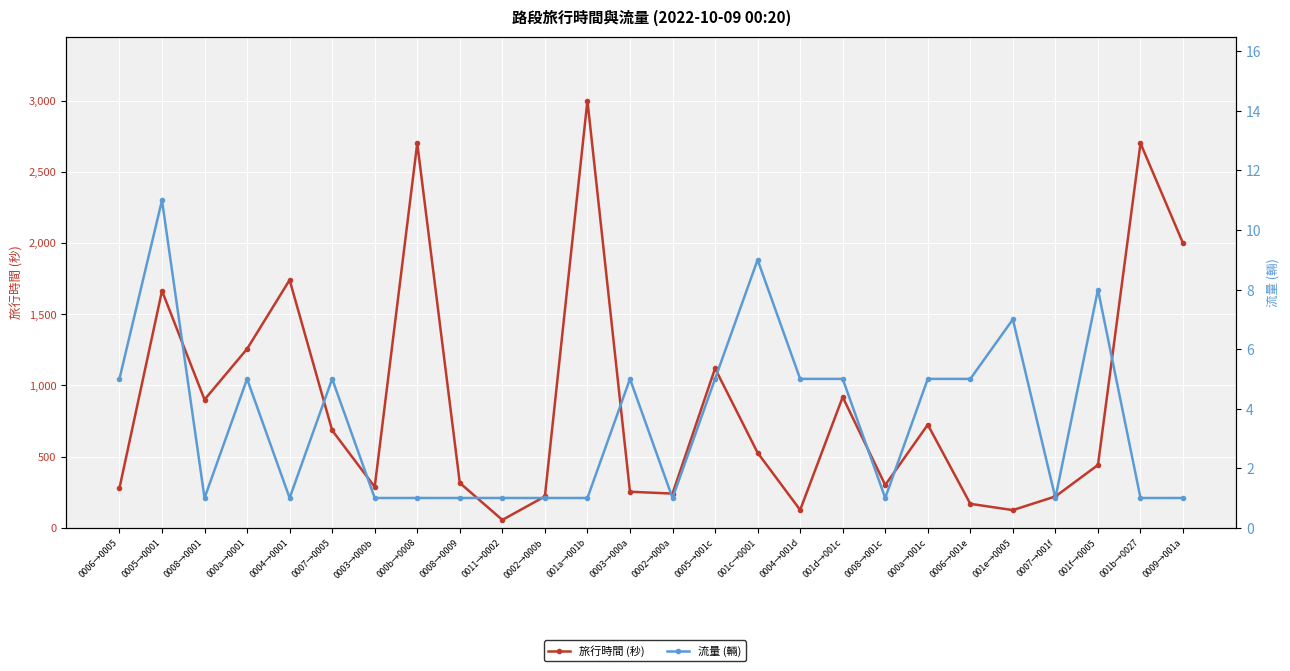

What is the minimum value shown in the chart?

1